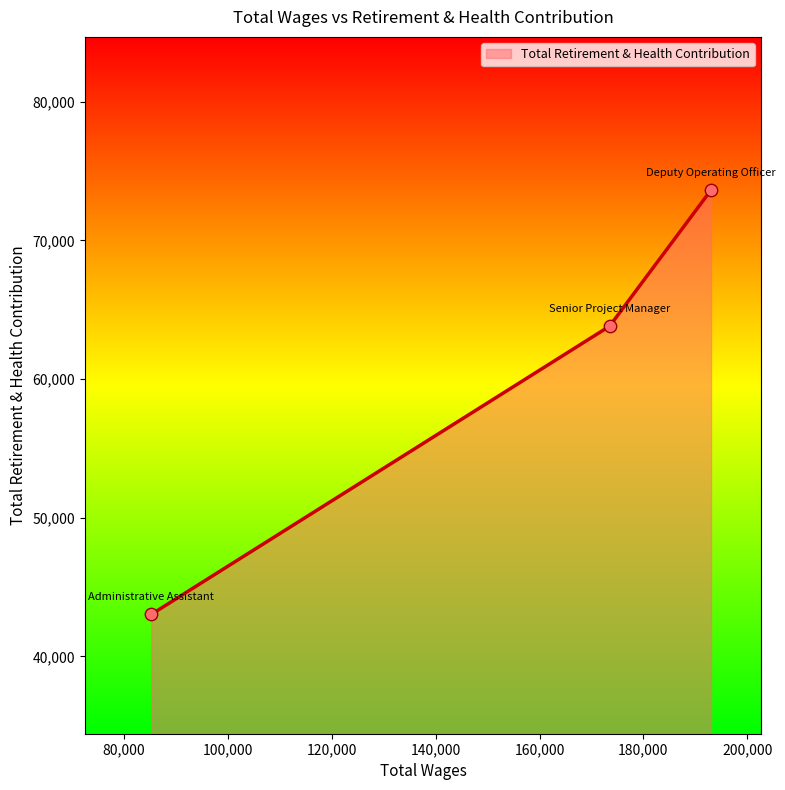

What is the change in value from 193032.0 to 173488.0?

-9819